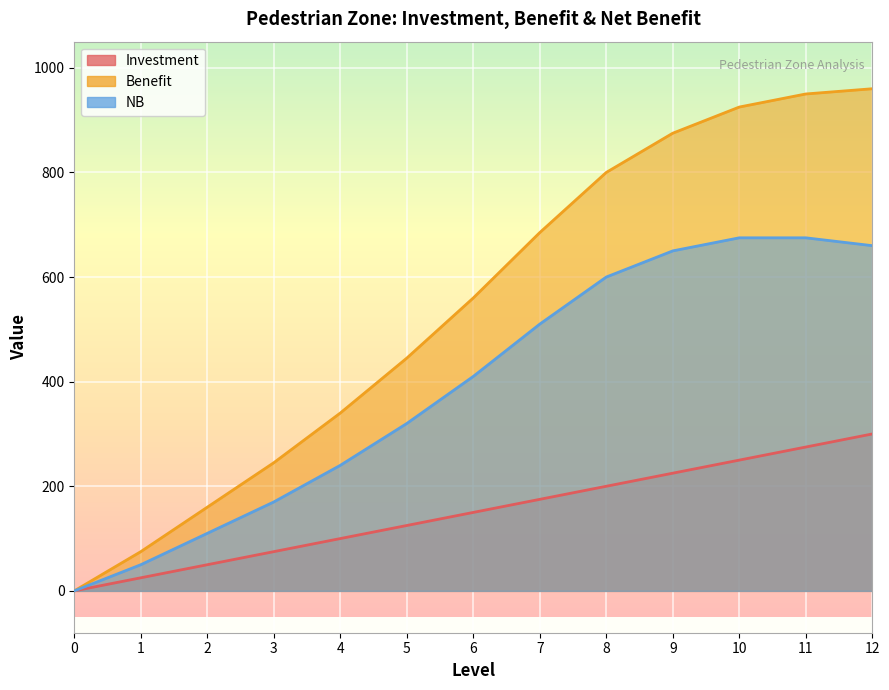

What value does the Investment series have at 9?

225